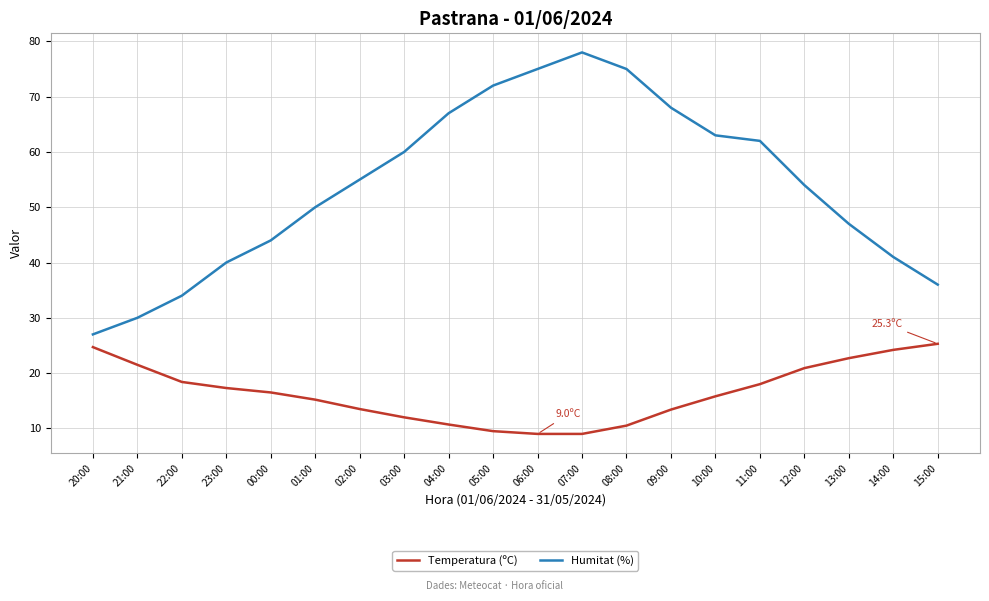

What is the difference between the maximum and minimum values in the Temperatura (ºC) series?

16.3